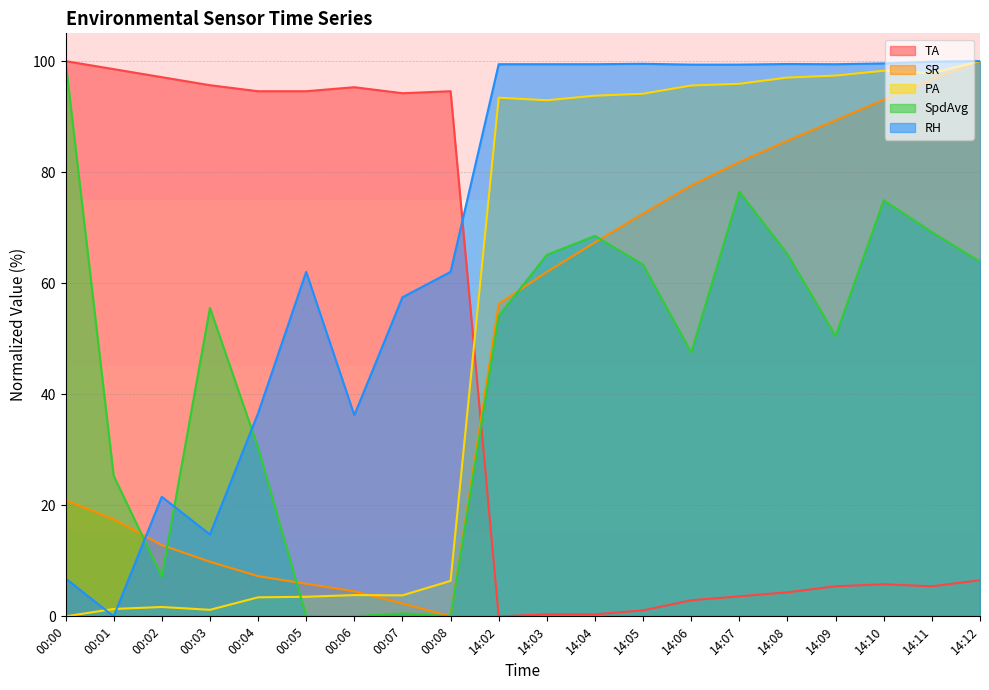

Which series has the widest spread of values?

SR